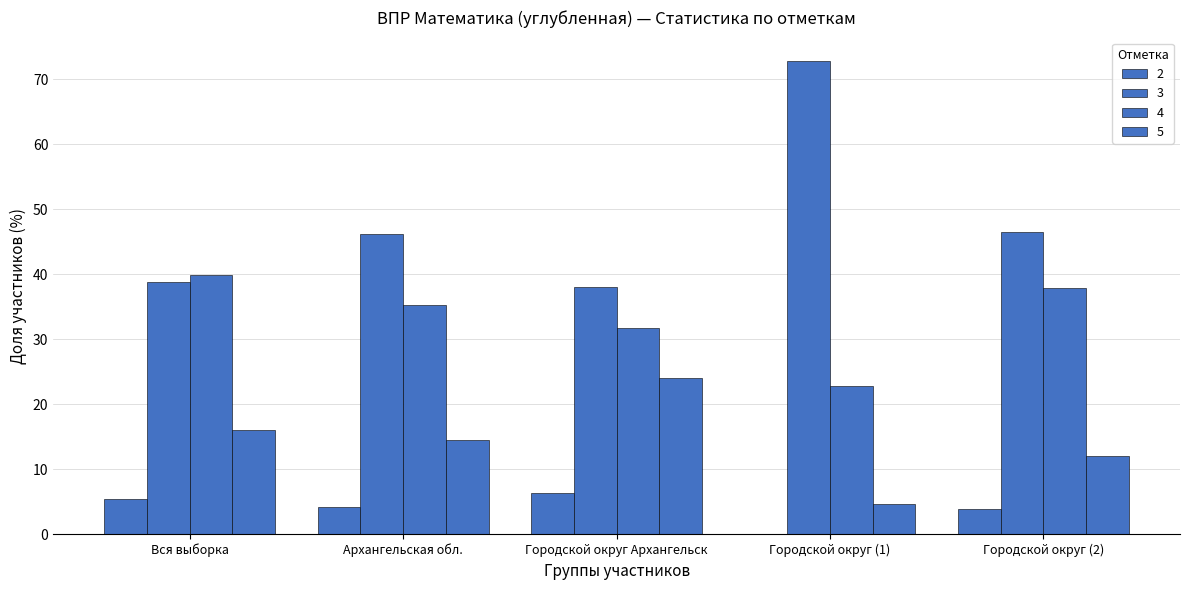

Where does the 2 series first go above 4?

Вся выборка